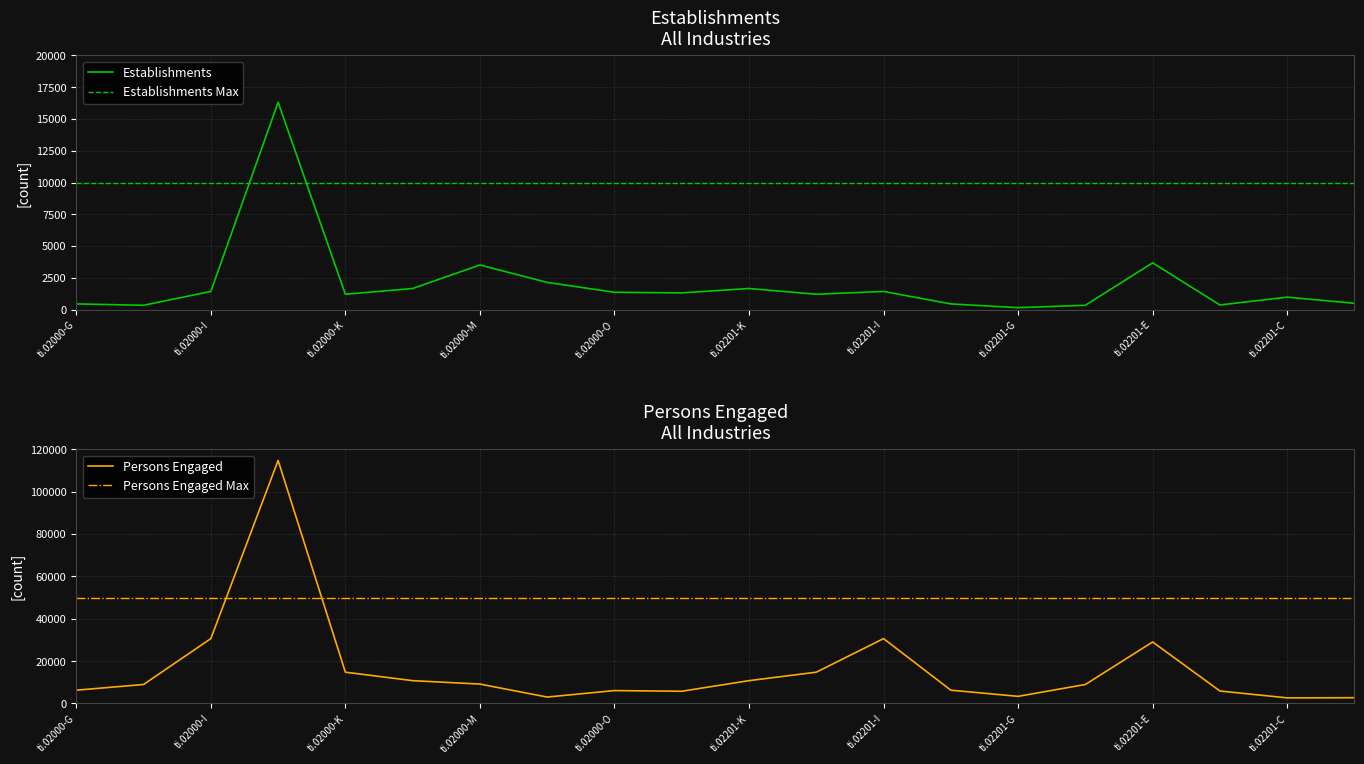

List the series in order of their peak value, highest first.

Persons Engaged, Establishments